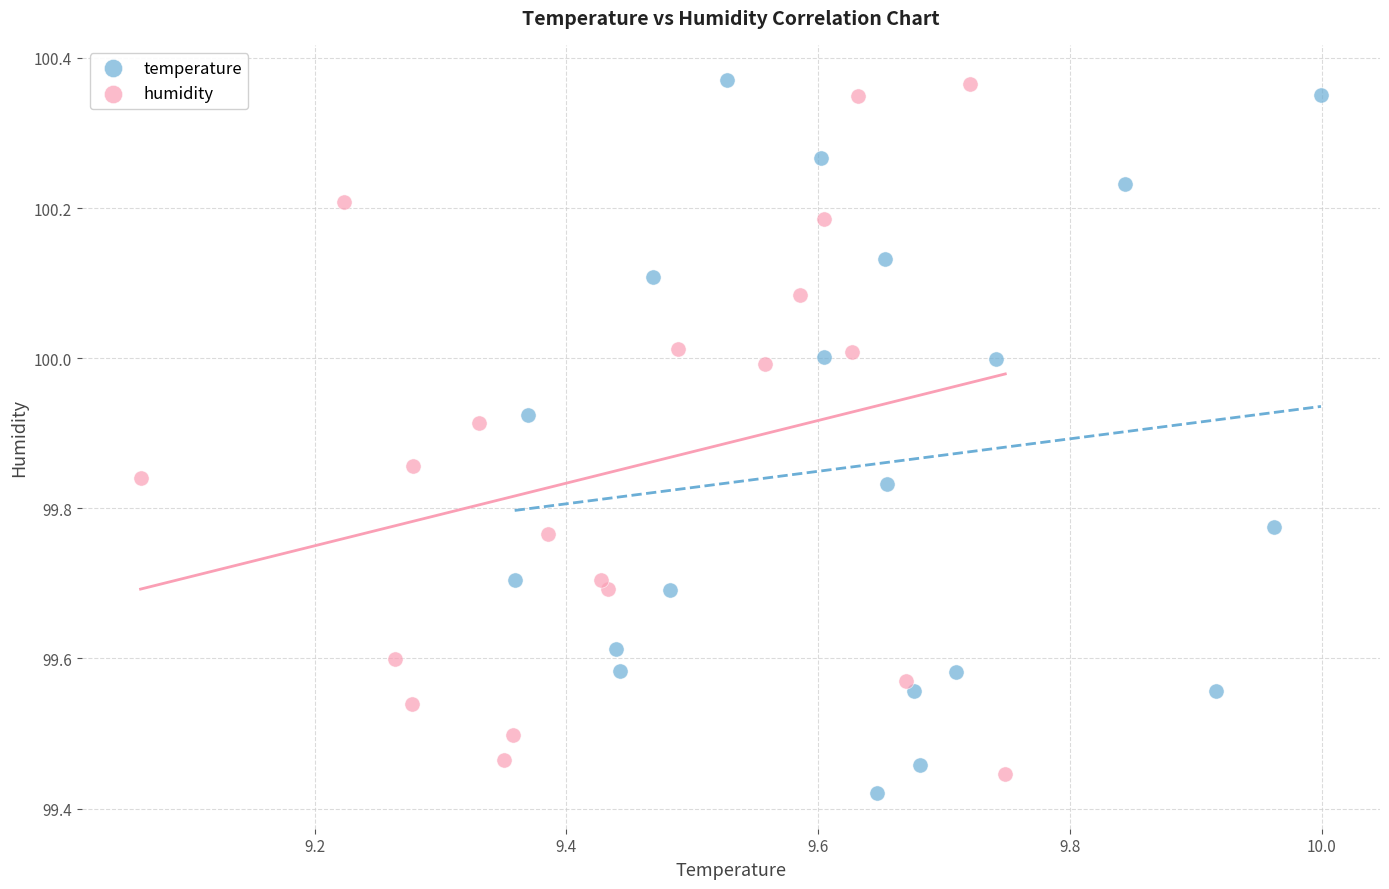

Which series has the largest Y range (max minus min)?

temperature